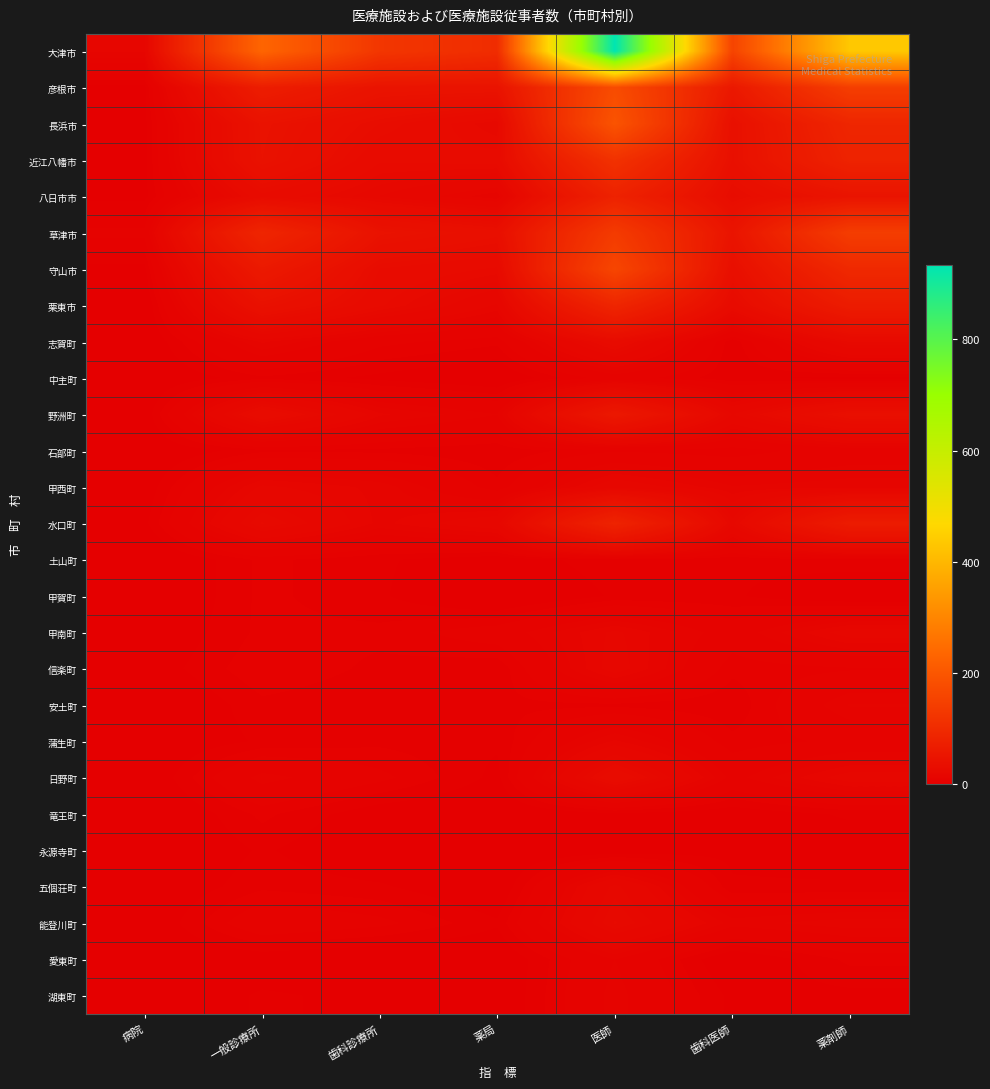

What is the spread (max minus min) of values at 歯科診療所?

124